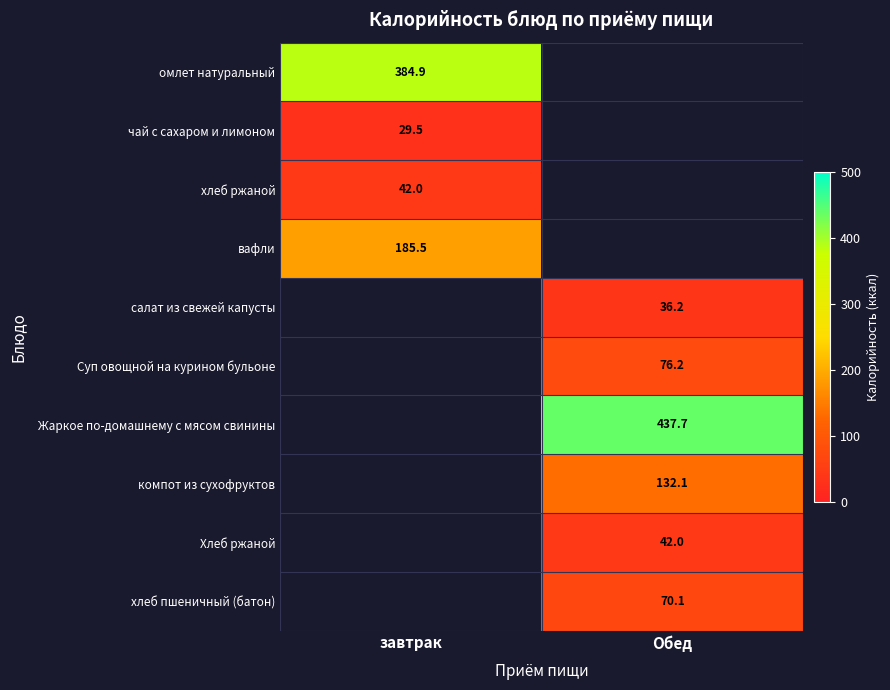

Is it true that вафли equals 185.5 at завтрак?

True